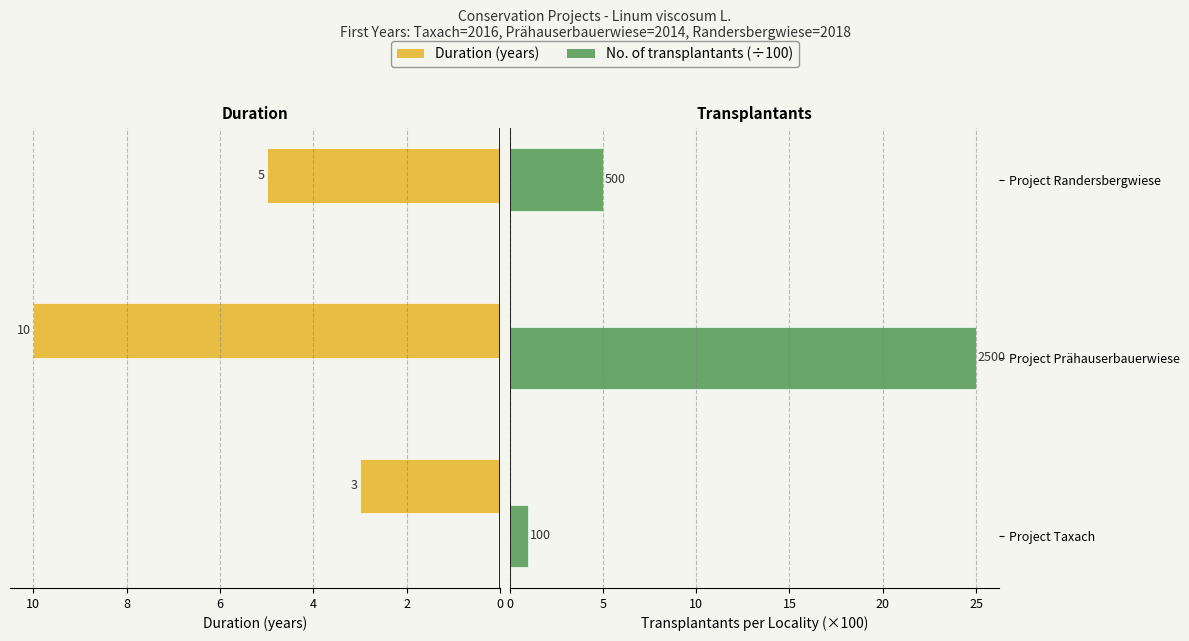

How many distinct data groups are displayed?

2